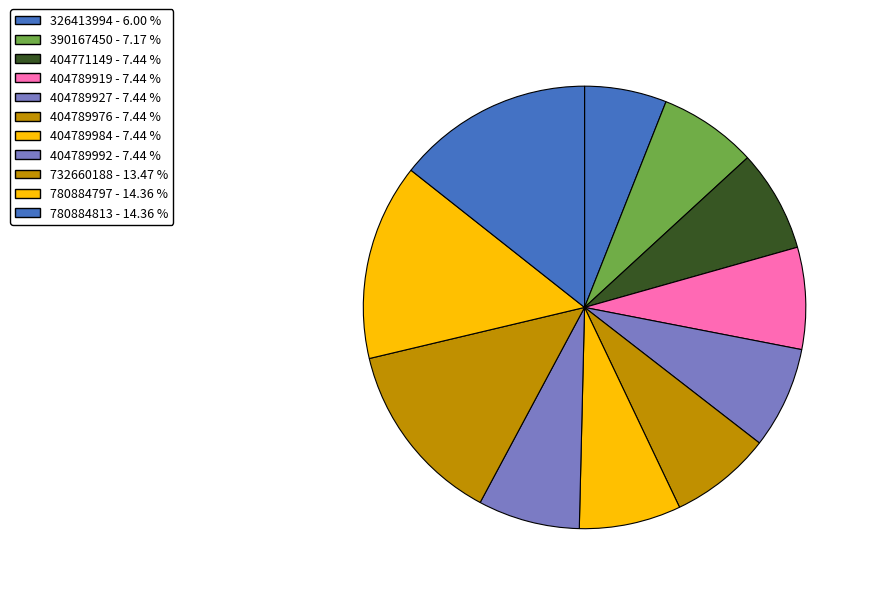

To the nearest percent, what percentage of the pie is 404789919?

7%